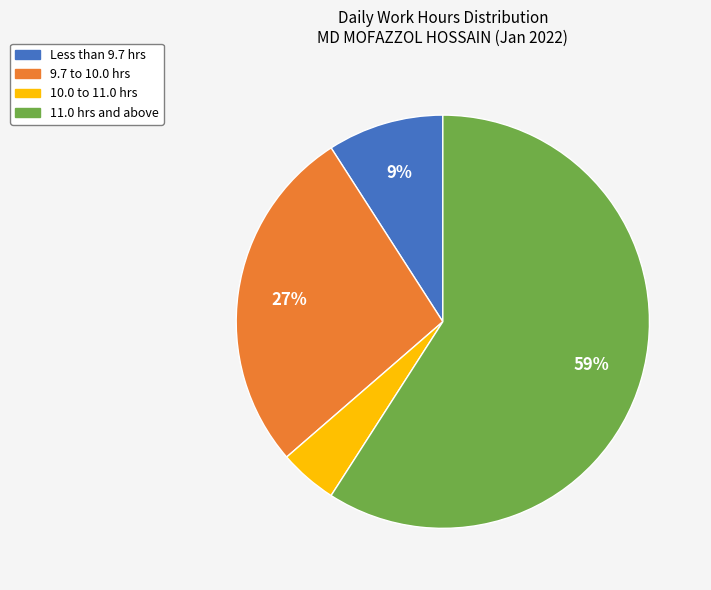

Between 10.0 to 11.0 hrs and Less than 9.7 hrs, which is larger?

Less than 9.7 hrs